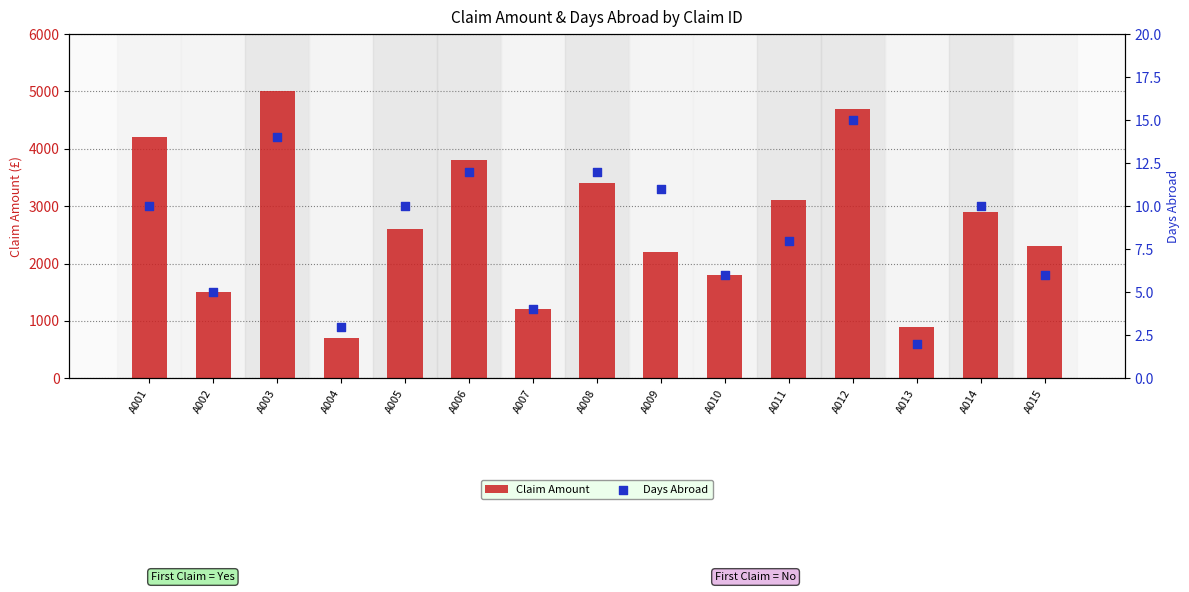

What are all the series names shown in the legend?

Claim Amount, Days Abroad